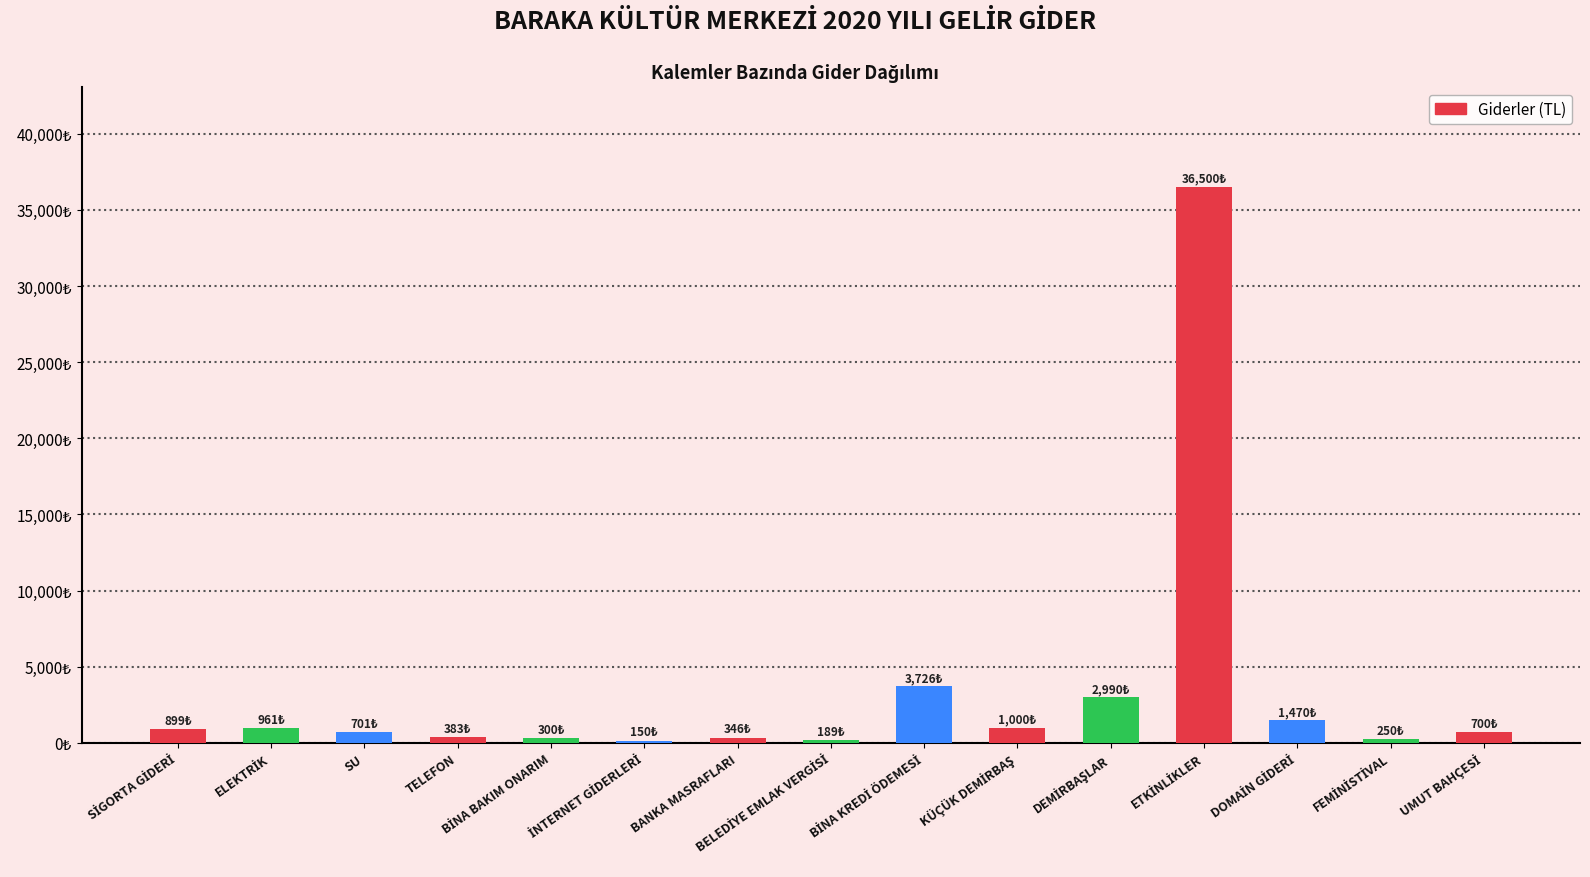

What is the approximate value at FEMİNİSTİVAL?

250.0